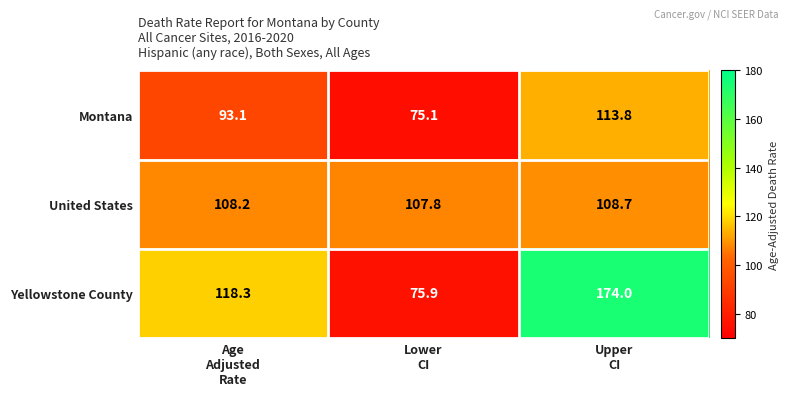

What is the average value of the Yellowstone County series?

122.7